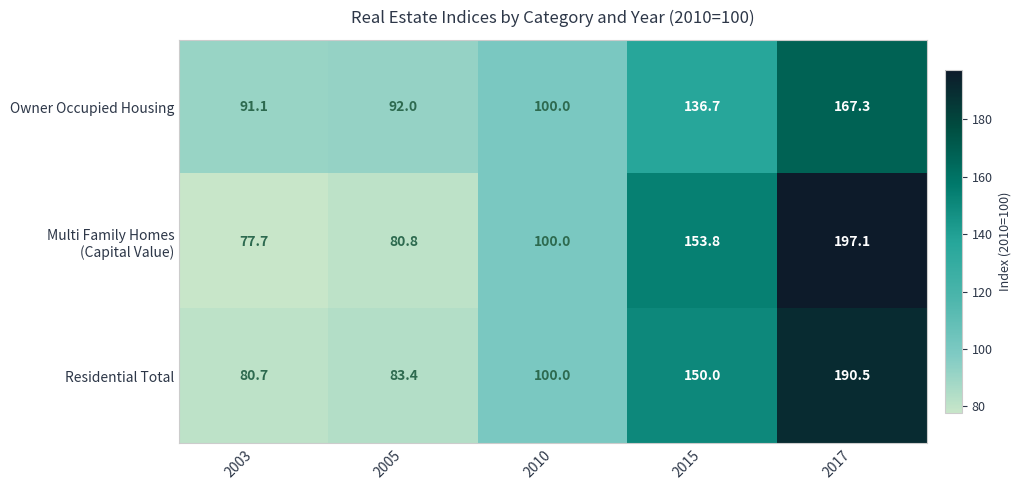

At which category is the sum across all series the highest?

2017